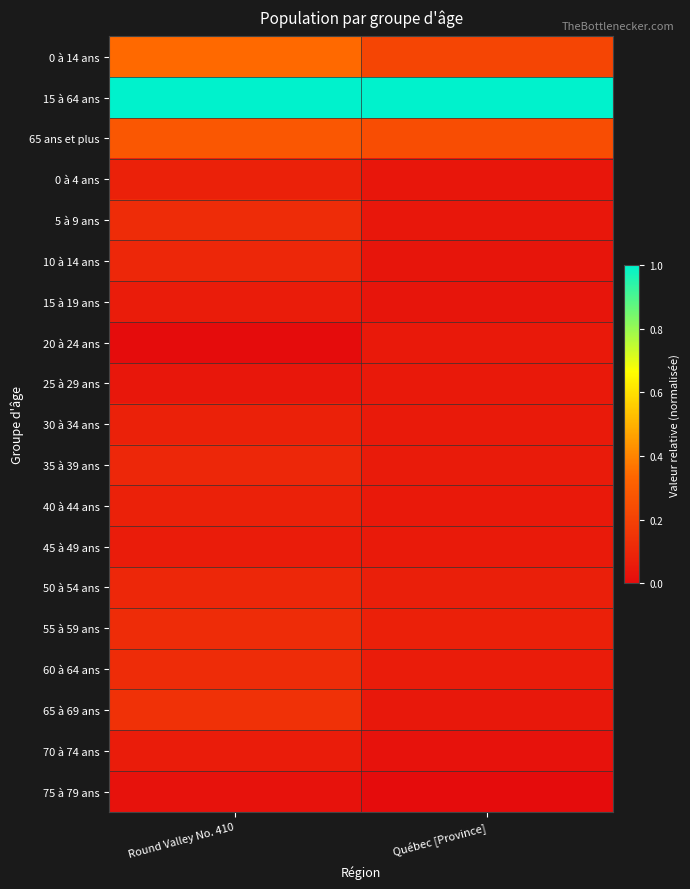

What is the greatest value displayed?

1.0